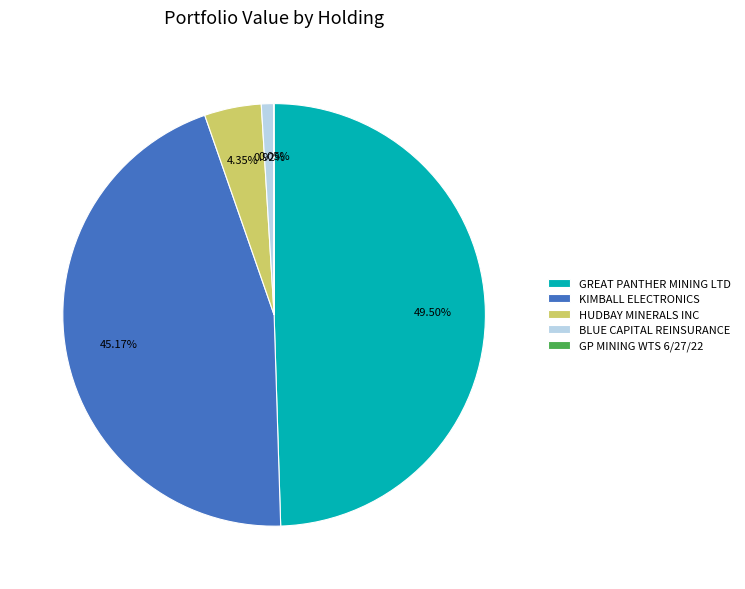

Which slice is the largest?

GREAT PANTHER MINING LTD